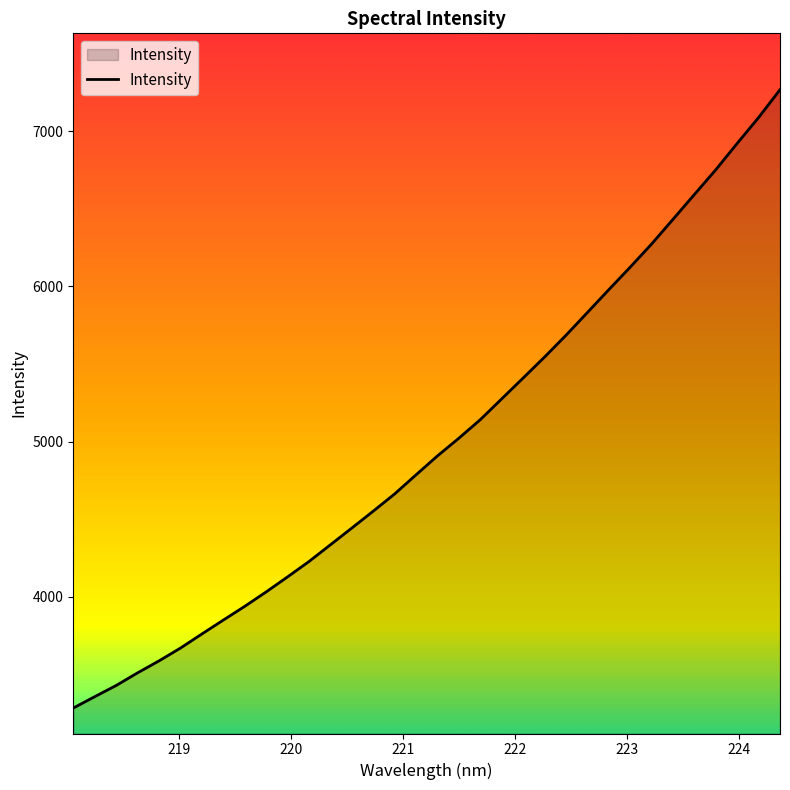

Reading left to right, extract all data points from this chart.

3282.3	3355.5	3427.7	3509.2	3586.4	3668.8	3759.8	3849.4	3938.0	4031.0	4128.0	4227.1	4334.9	4442.8	4551.8	4662.9	4786.1	4908.1	5022.2	5141.6	5275.9	5410.1	5545.1	5685.3	5831.8	5978.9	6124.0	6273.5	6432.6	6592.4	6751.9	6921.7	7088.2	7267.3